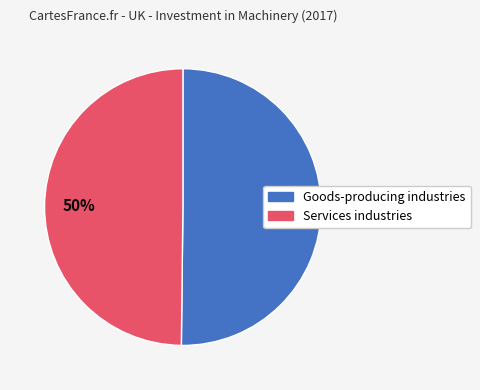

True or false: Goods-producing industries accounts for 64% of the total.

False